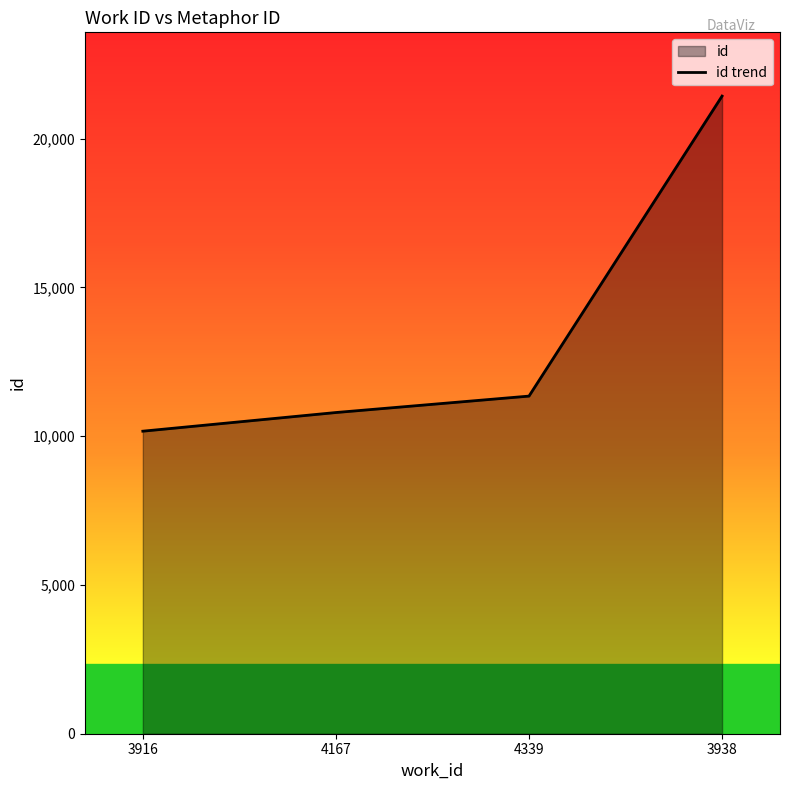

Reading right to left, extract all data points from this chart.

21428	11346	10794	10167